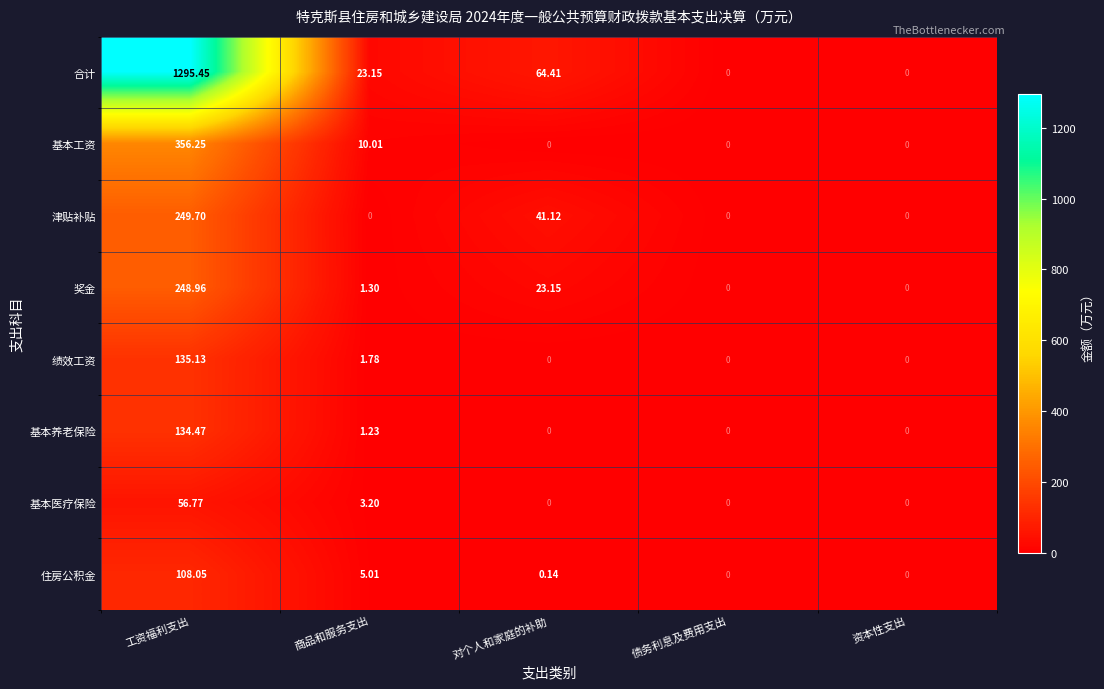

Which series has the largest range (max minus min)?

合计